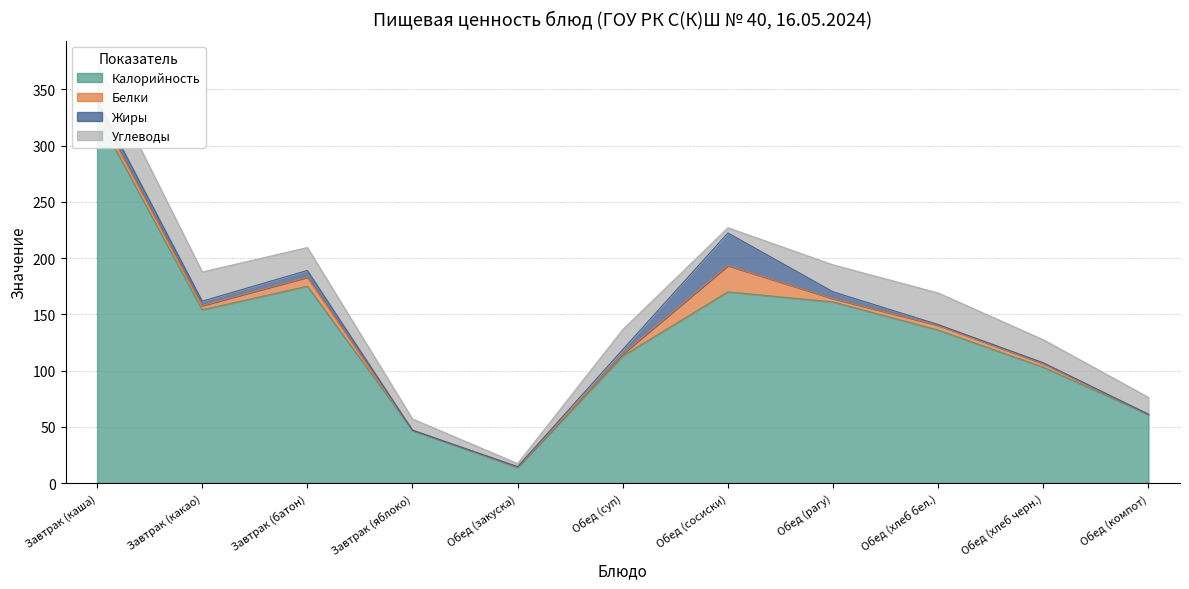

Rank the series by their maximum value, from lowest to highest.

Белки, Жиры, Углеводы, Калорийность